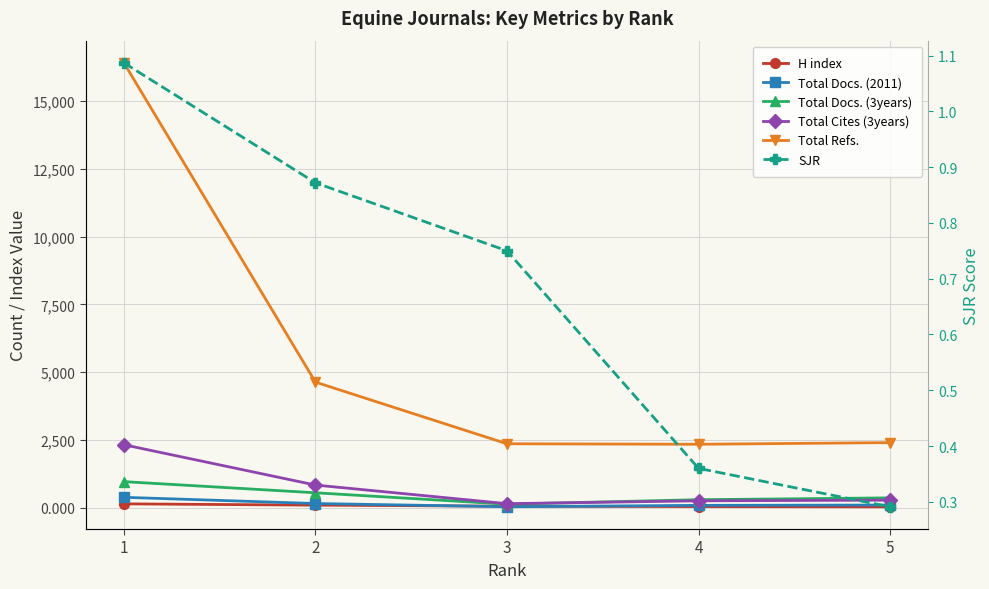

Reading left to right, extract all data points from this chart.

H index: 148.0	100.0	61.0	48.0	38.0
Total Docs. (2011): 389.0	160.0	41.0	92.0	104.0
Total Docs. (3years): 967.0	556.0	136.0	301.0	368.0
Total Cites (3years): 2327.0	841.0	154.0	260.0	284.0
Total Refs.: 16408.0	4637.0	2363.0	2345.0	2406.0
SJR: 1.1	0.9	0.8	0.4	0.3